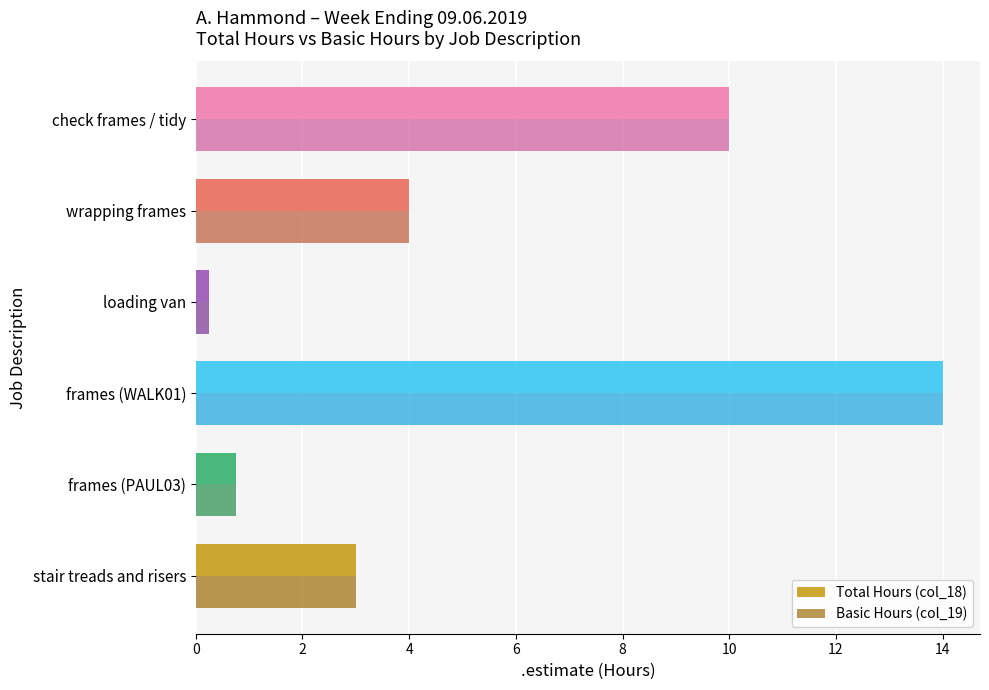

True or false: Total Hours (col_18) has a value of 4.1 at check frames / tidy.

False